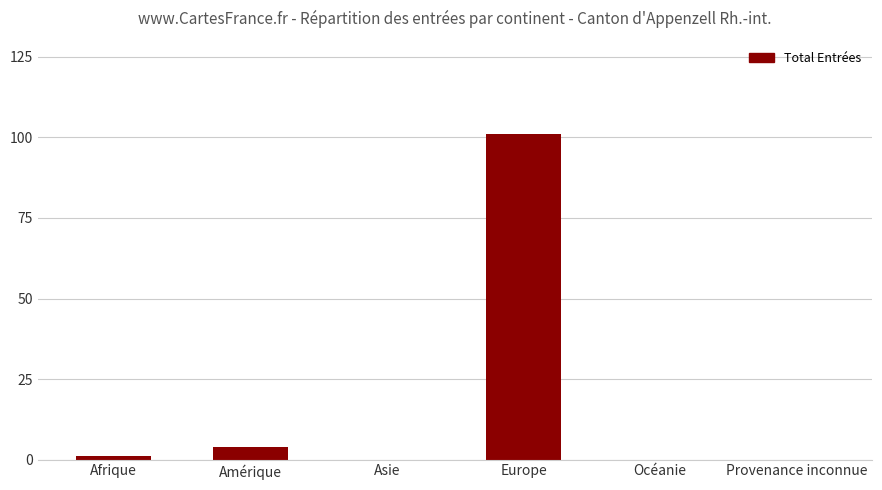

Where is the data nearest to the value 50?

Amérique